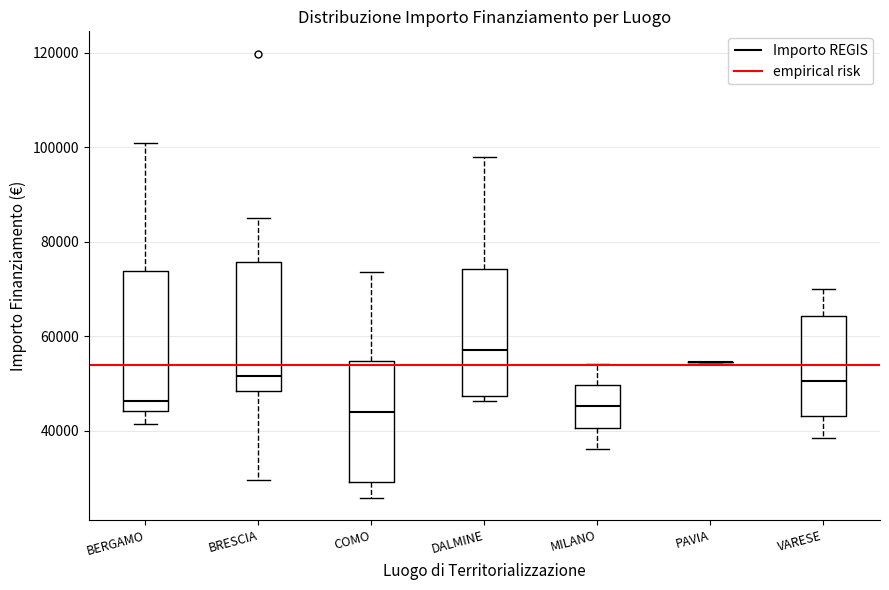

Reading left to right, transcribe this box plot: for each box, give where its median line is, the range the box spans, and where its two whiskers end, as read against the y-axis. The values are not printed on the chart, so give them approximately, as read against the axis.

BERGAMO: median 46000, box 44000 to 74000, whiskers 42000 to 100000
BRESCIA: median 52000, box 48000 to 76000, whiskers 30000 to 84000
COMO: median 44000, box 30000 to 54000, whiskers 26000 to 74000
DALMINE: median 58000, box 48000 to 74000, whiskers 46000 to 98000
MILANO: median 46000, box 40000 to 50000, whiskers 36000 to 54000
PAVIA: box collapsed to a line at 54000, whiskers 54000 to 54000
VARESE: median 50000, box 44000 to 64000, whiskers 38000 to 70000